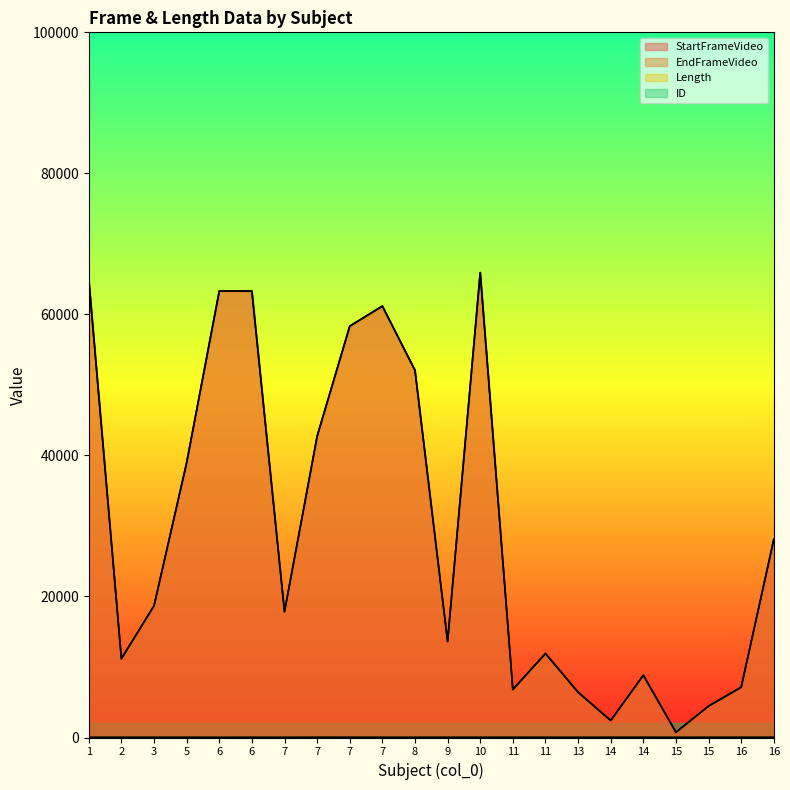

Does the chart display data point markers on the line(s)?

No